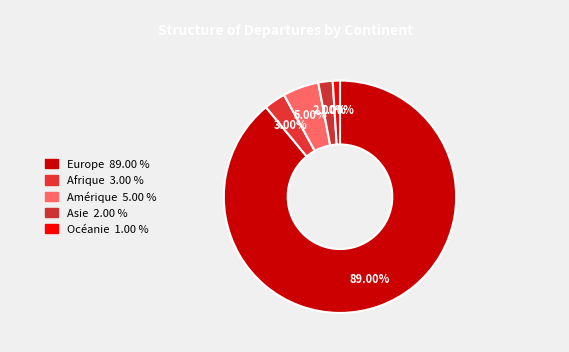

To the nearest percent, what percentage of the pie is Asie?

2%